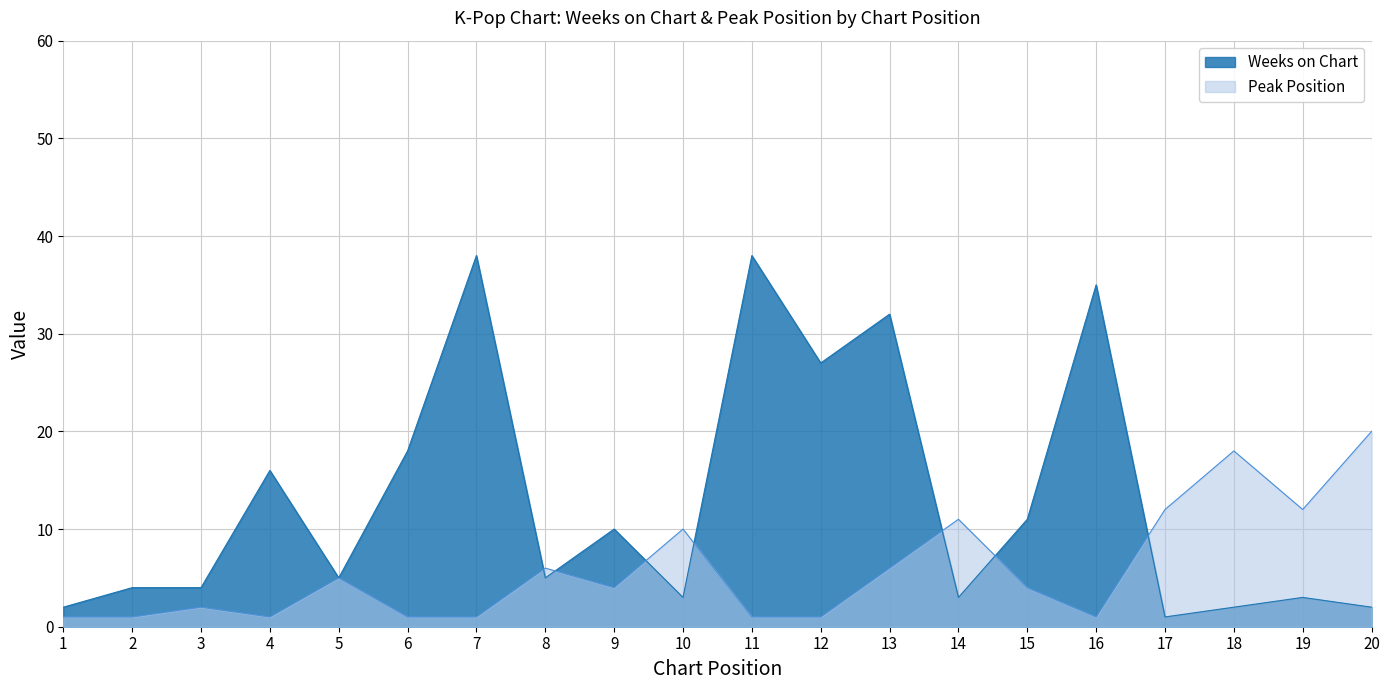

What is the smallest value displayed?

1